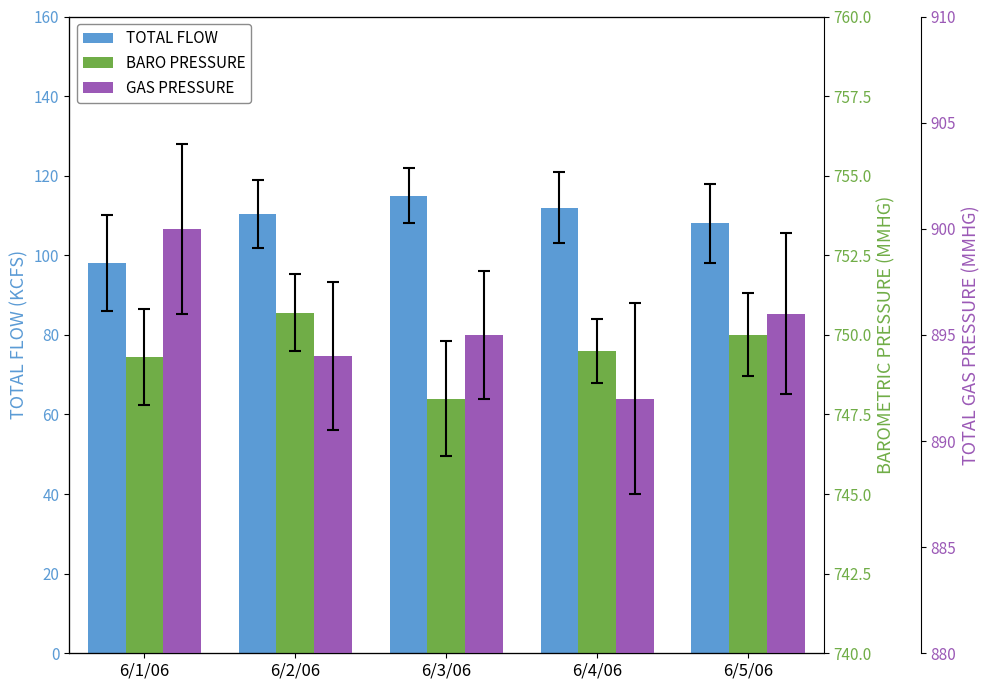

Is it true that TOTAL GAS PRESSURE (MMHG) equals 269.1 at 6/1/06?

False